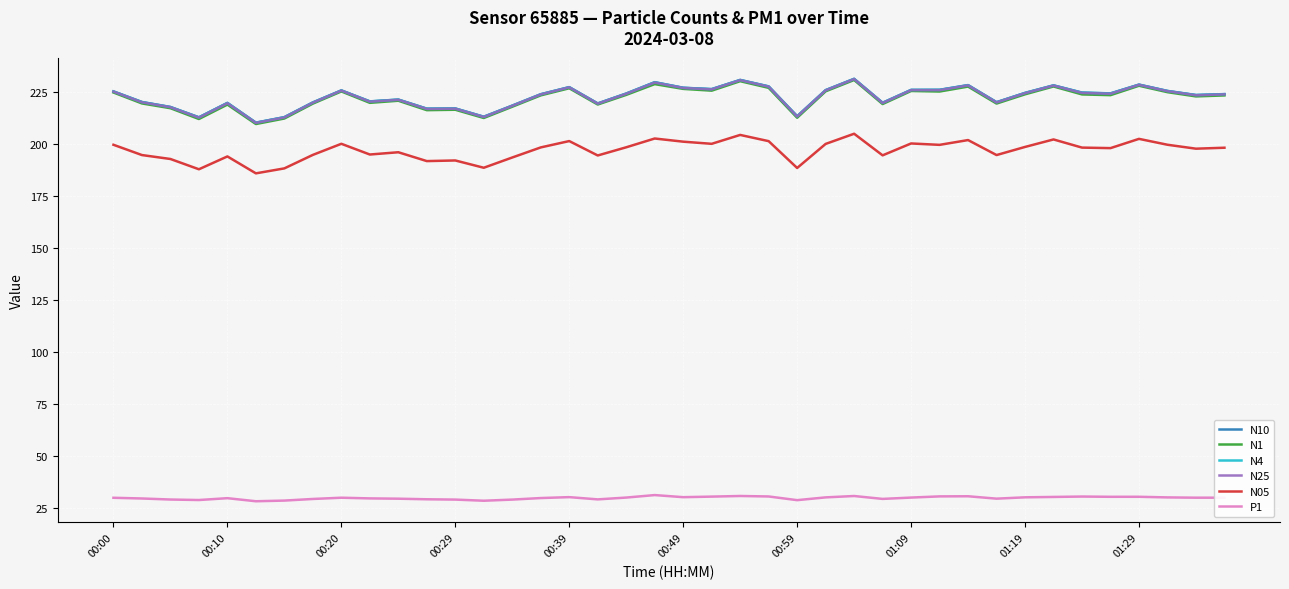

What is the minimum value shown in the chart?

28.4